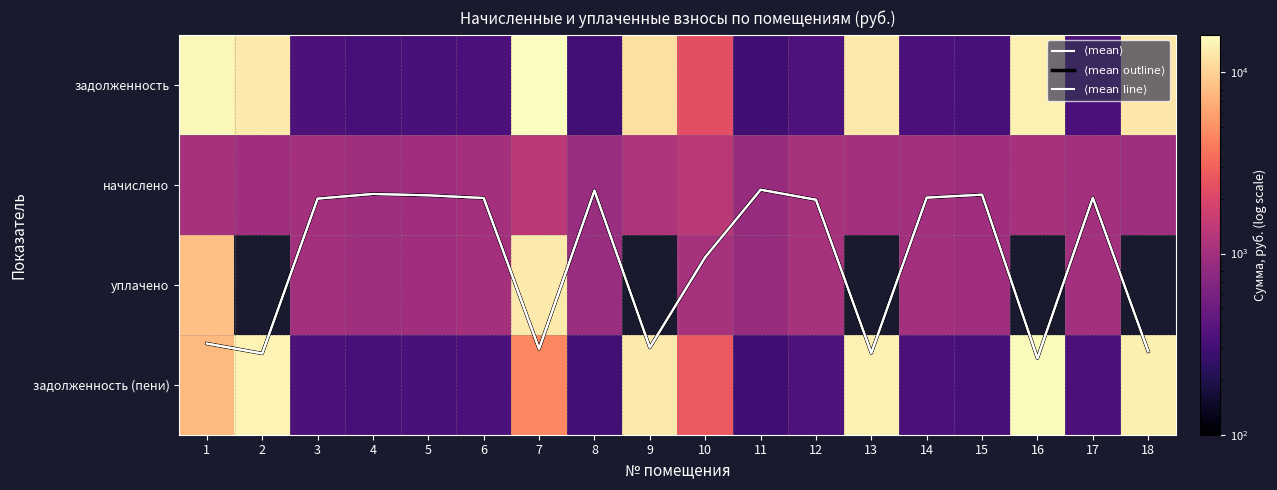

Between 16 and 18, which series saw the biggest shift?

задолженность (пени)